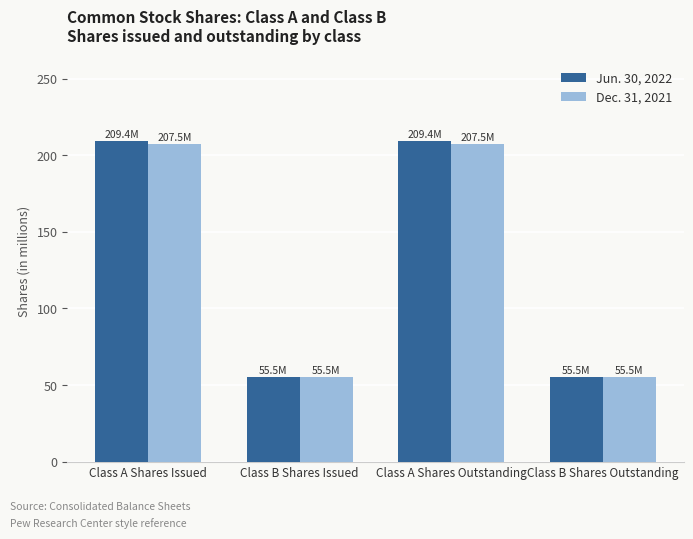

What is the difference between the second highest and minimum values in the Dec. 31, 2021 series?

151.9